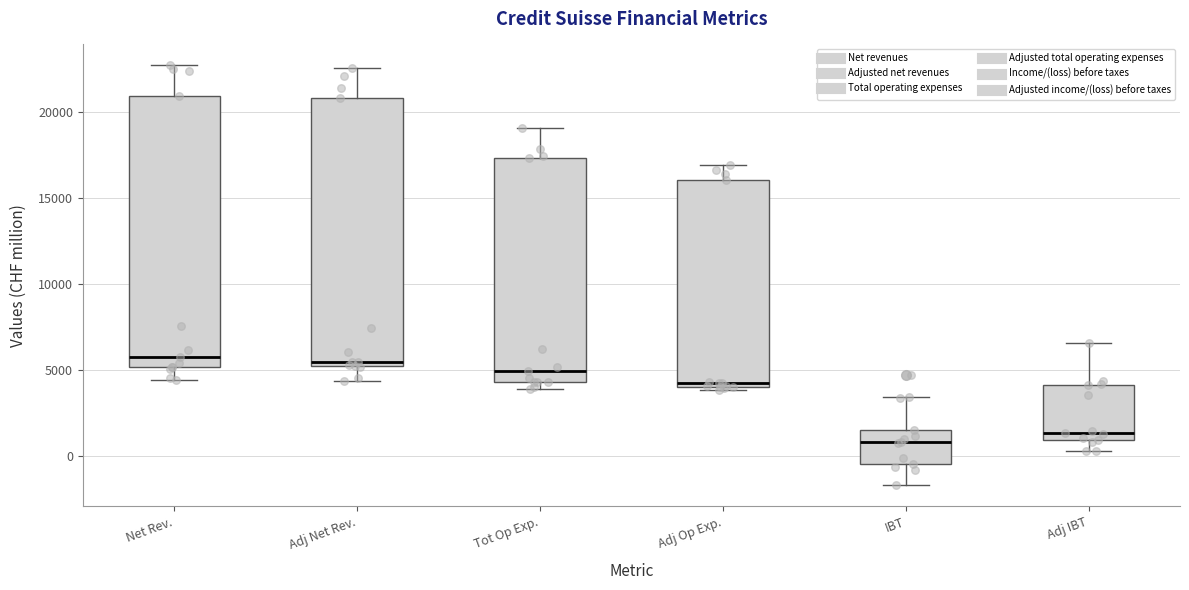

Reading left to right, read every box against the y-axis: the position of its median line, the range the box covers, and the ends of its whiskers. The values are not printed on the chart, so give them approximately, as read against the axis.

Net Rev.: median 6000, box 5000 to 21000, whiskers 4500 to 22500
Adj Net Rev.: median 5500, box 5000 to 21000, whiskers 4500 to 22500
Tot Op Exp.: median 5000, box 4500 to 17500, whiskers 4000 to 19000
Adj Op Exp.: median 4000 (just above the box's lower edge), box 4000 to 16000, whiskers 4000 to 17000
IBT: median 1000, box -500 to 1500, whiskers -1500 to 3500
Adj IBT: median 1500, box 1000 to 4000, whiskers 500 to 6500